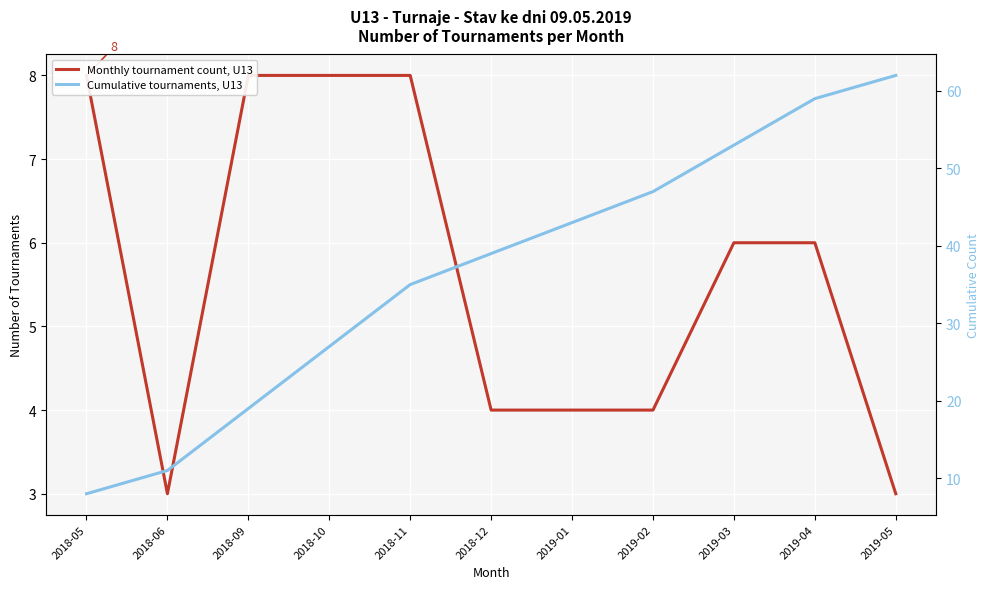

True or false: Cumulative tournaments, U13 and Monthly tournament count, U13 cross at least once.

False